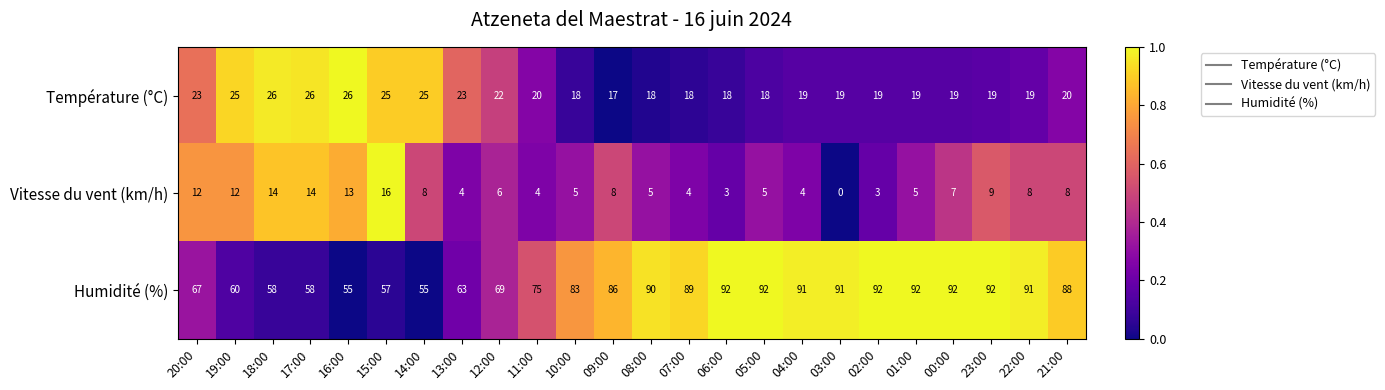

Which series has the widest spread of values?

Humidité (%)